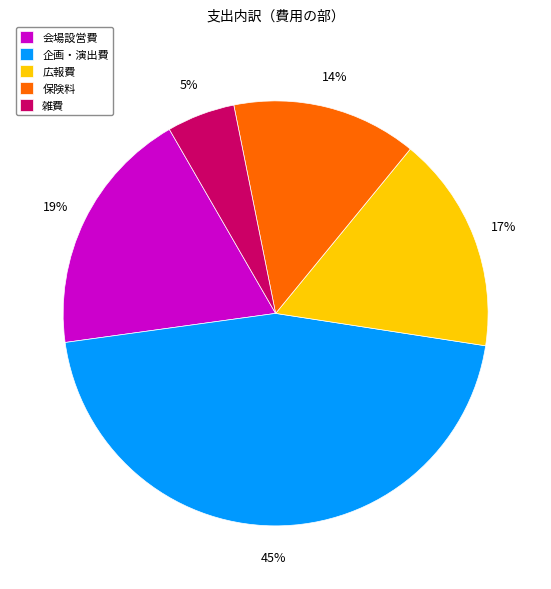

Is the sum of 会場設営費 and 雑費 greater than half?

No